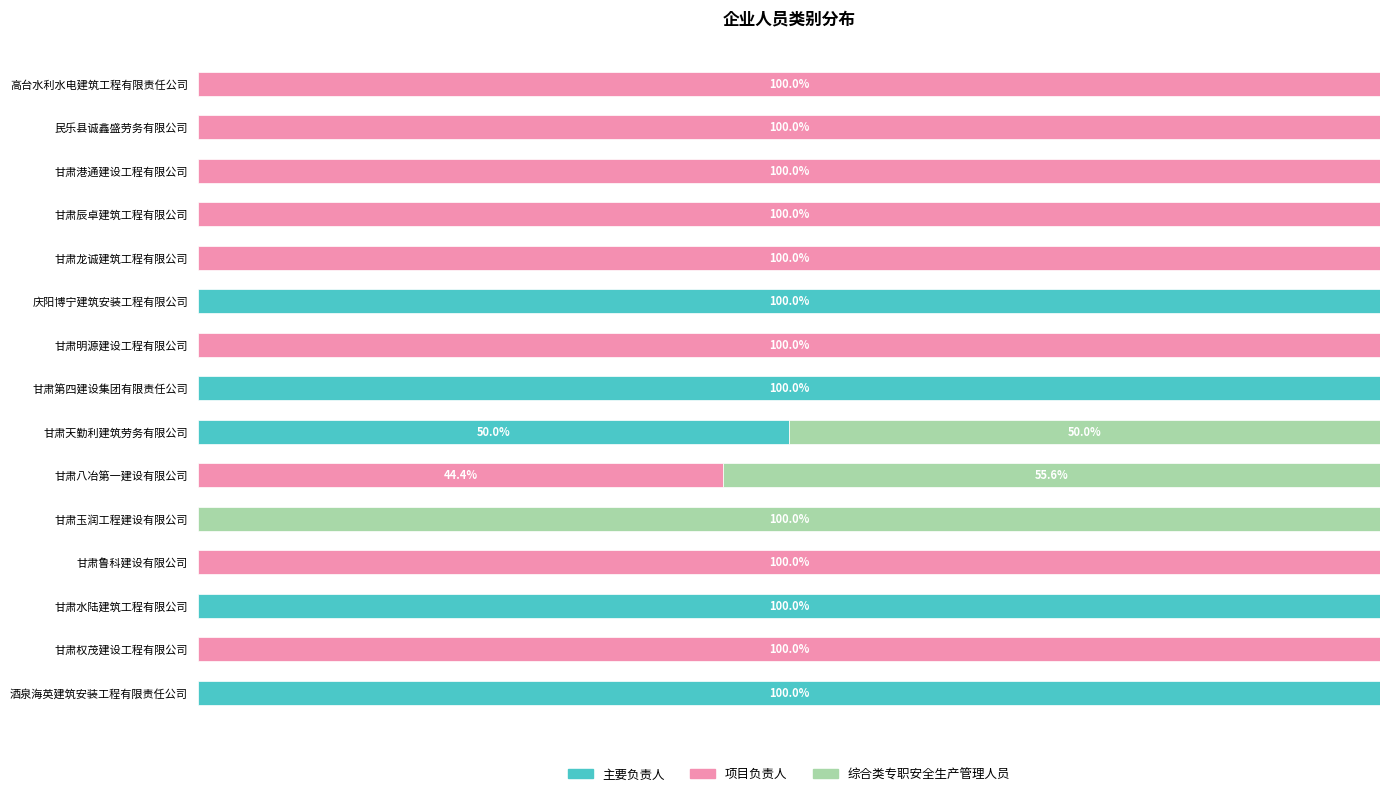

What are all the series names shown in the legend?

主要负责人, 项目负责人, 综合类专职安全生产管理人员